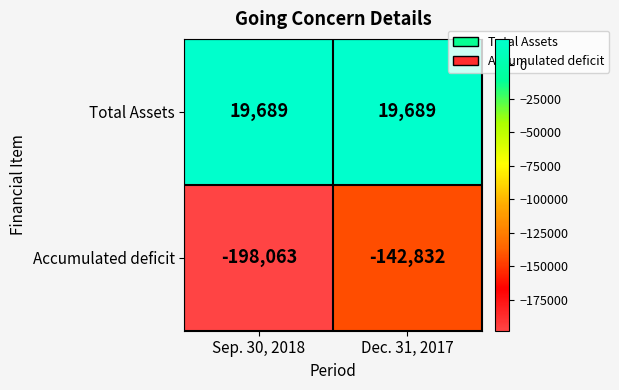

What is the average value of the Total Assets series?

19689